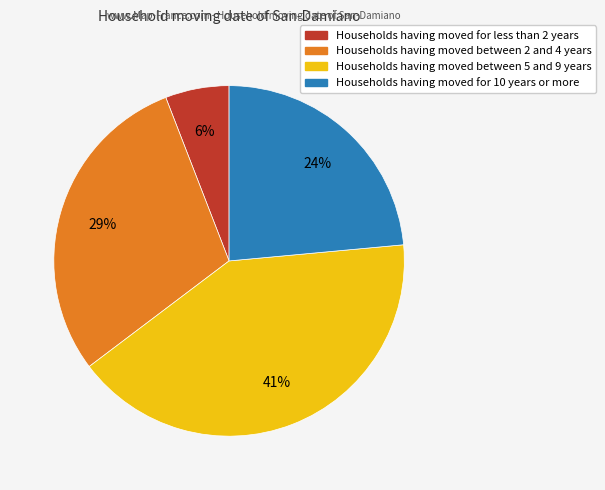

Is there a majority slice in this chart?

No